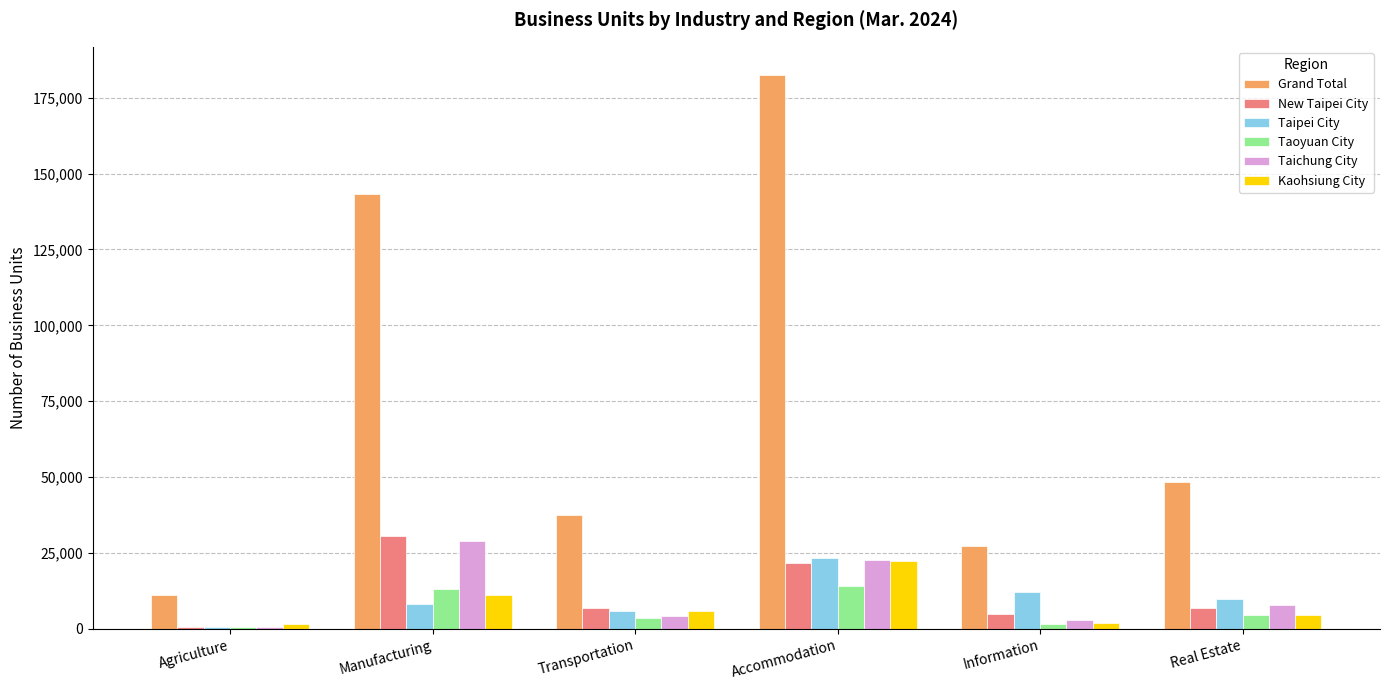

Count the number of categories in the chart.

6